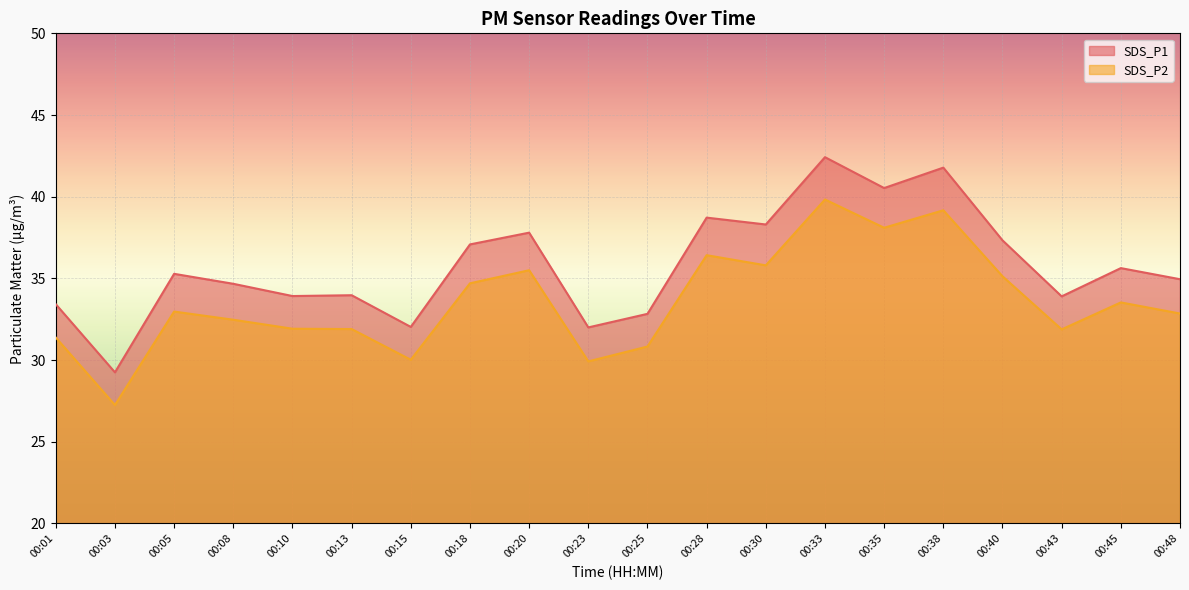

True or false: SDS_P1 and SDS_P2 cross at least once.

False